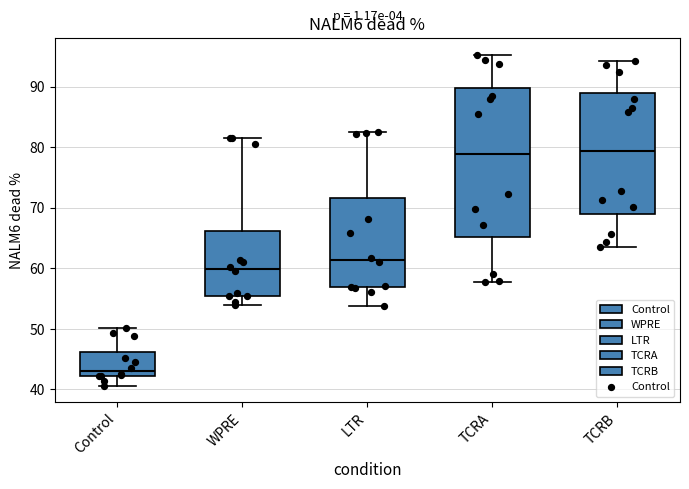

Reading left to right, transcribe this box plot: for each box, give where its median line is, the range the box spans, and where its two whiskers end, as read against the y-axis. The values are not printed on the chart, so give them approximately, as read against the axis.

Control: median 43, box 42 to 46, whiskers 41 to 50
WPRE: median 60, box 55 to 66, whiskers 54 to 82
LTR: median 61, box 57 to 72, whiskers 54 to 83
TCRA: median 79, box 65 to 90, whiskers 58 to 95
TCRB: median 79, box 69 to 89, whiskers 63 to 94